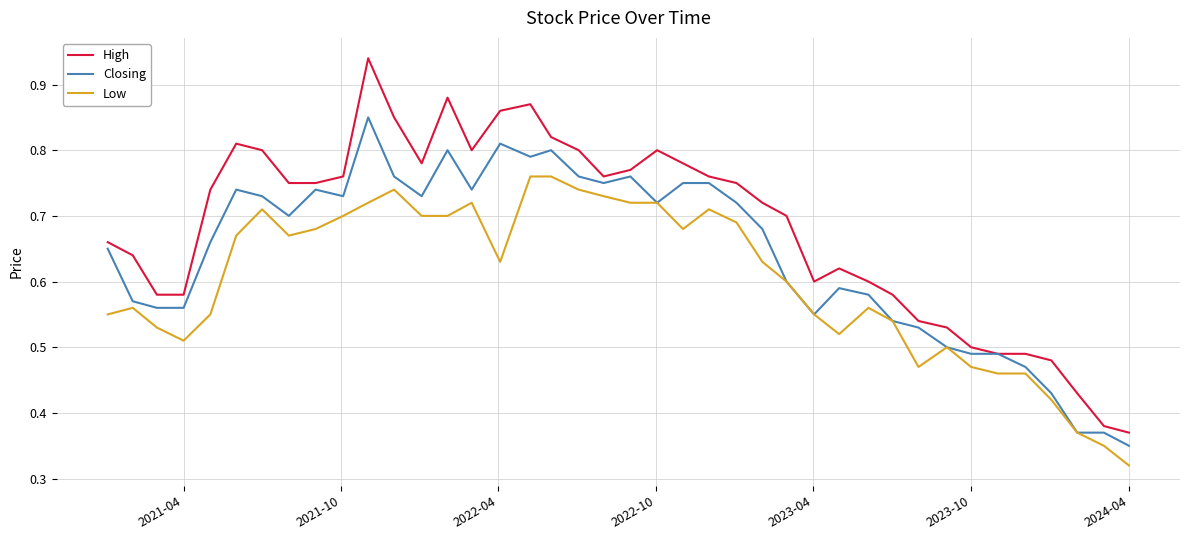

True or false: Low and High intersect in this chart.

False